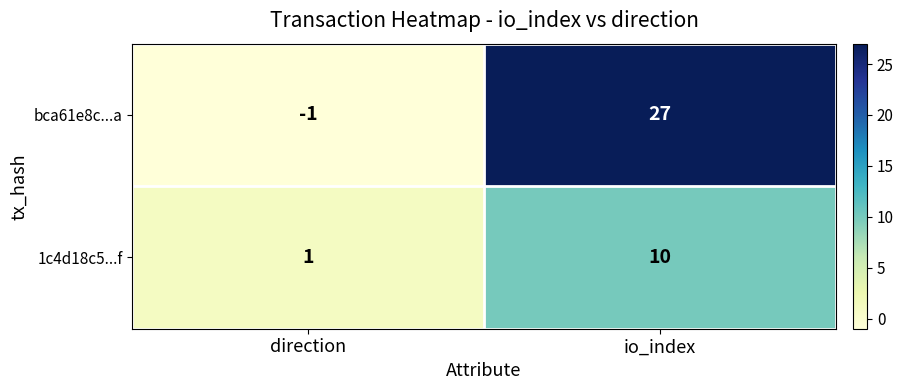

List the labels in order of bca61e8c...a value, smallest first.

direction, io_index